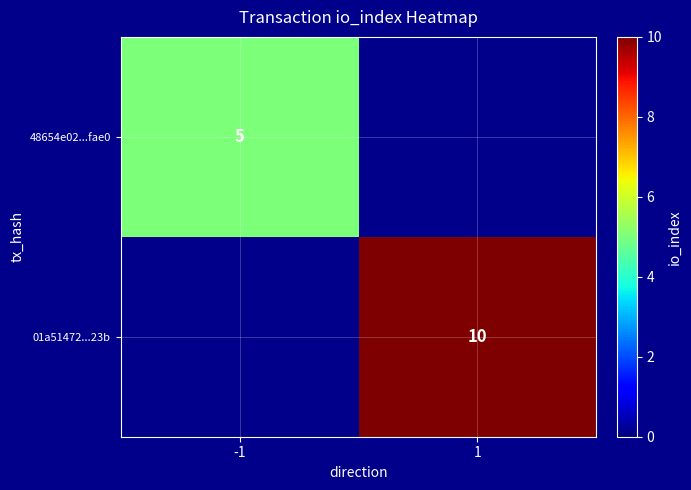

Count the number of data series in this chart.

2